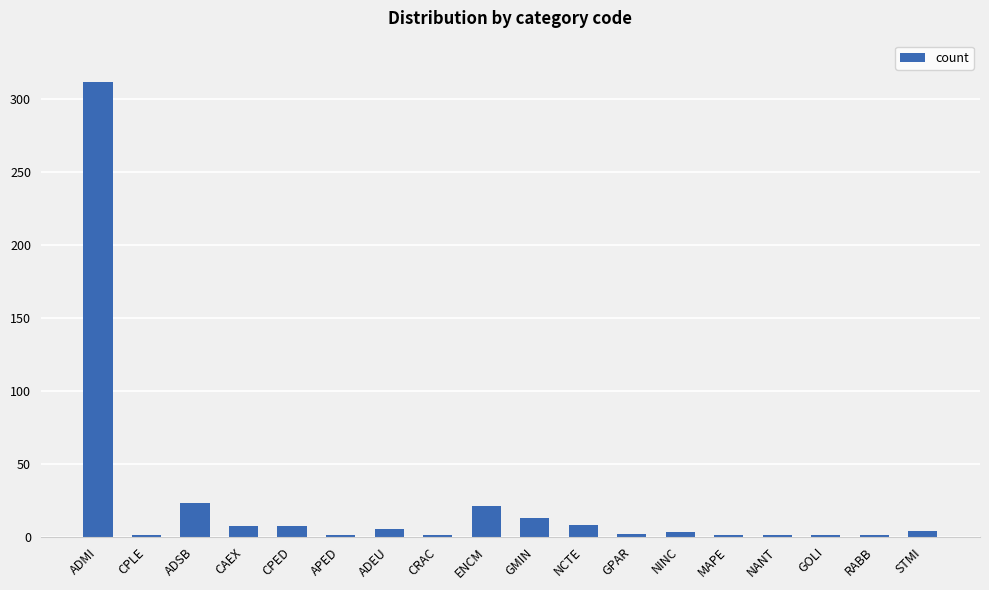

True or false: the data shows 312 at ADMI.

True